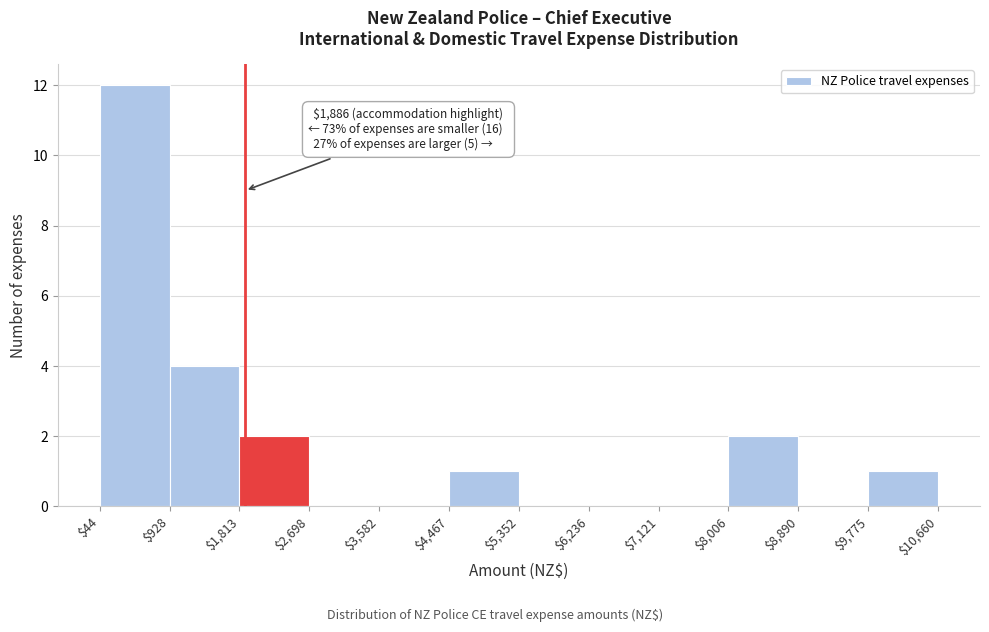

Over which range of the x-axis is the bar tallest?

$44 to $928